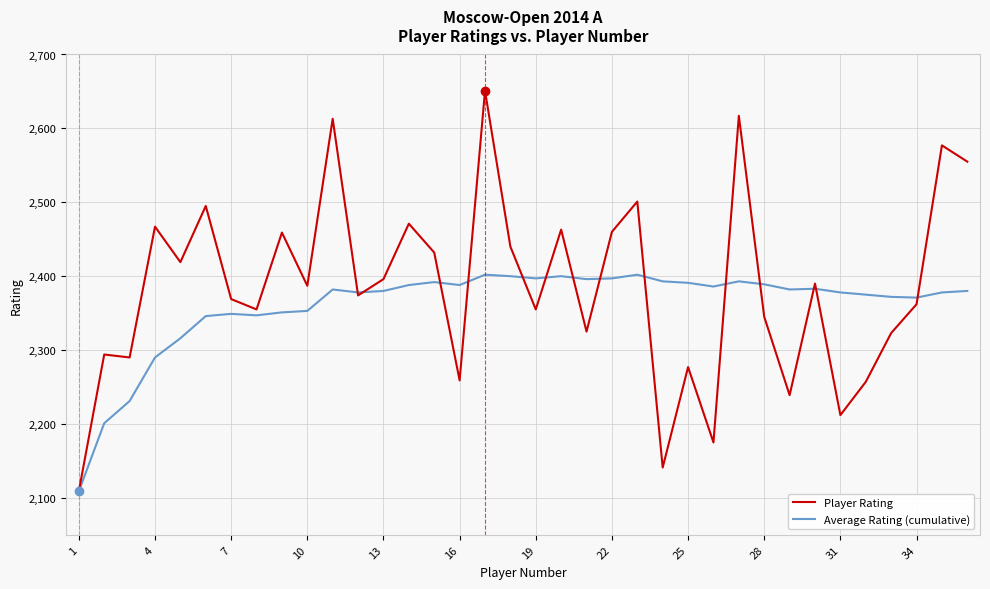

Which series has the largest range (max minus min)?

Player Rating